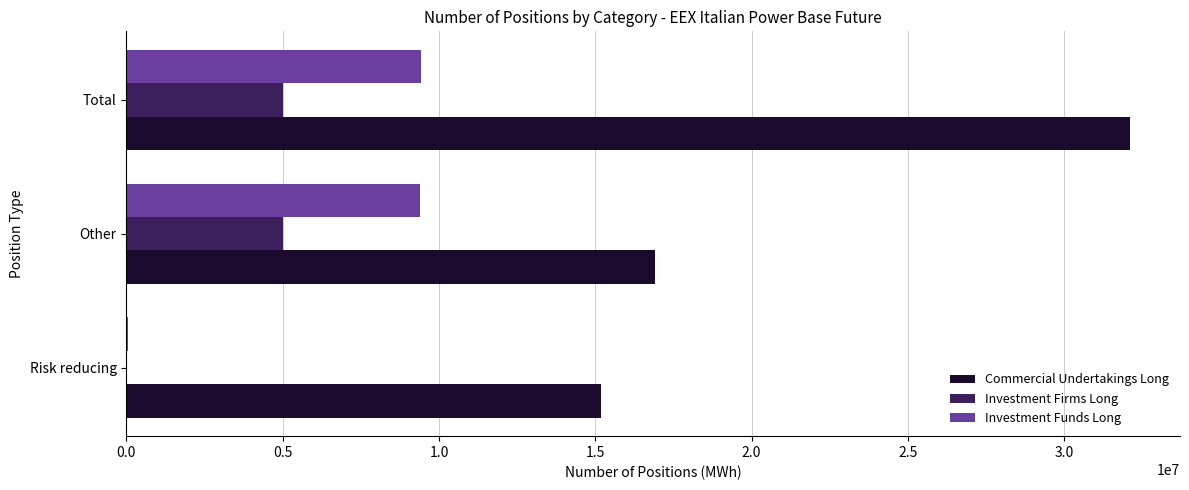

What is the sum of all Investment Funds Long values?

18874644